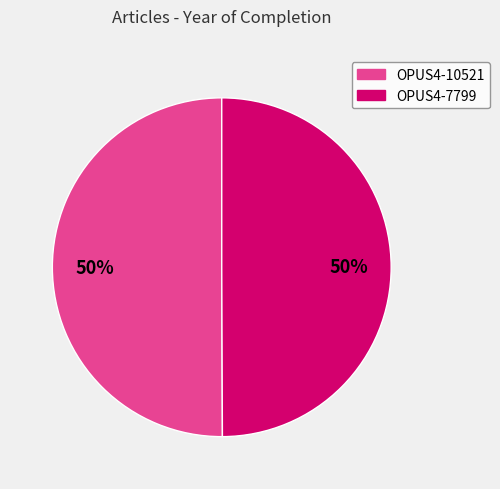

Do OPUS4-10521 and OPUS4-7799 together represent more than half of the pie?

Yes